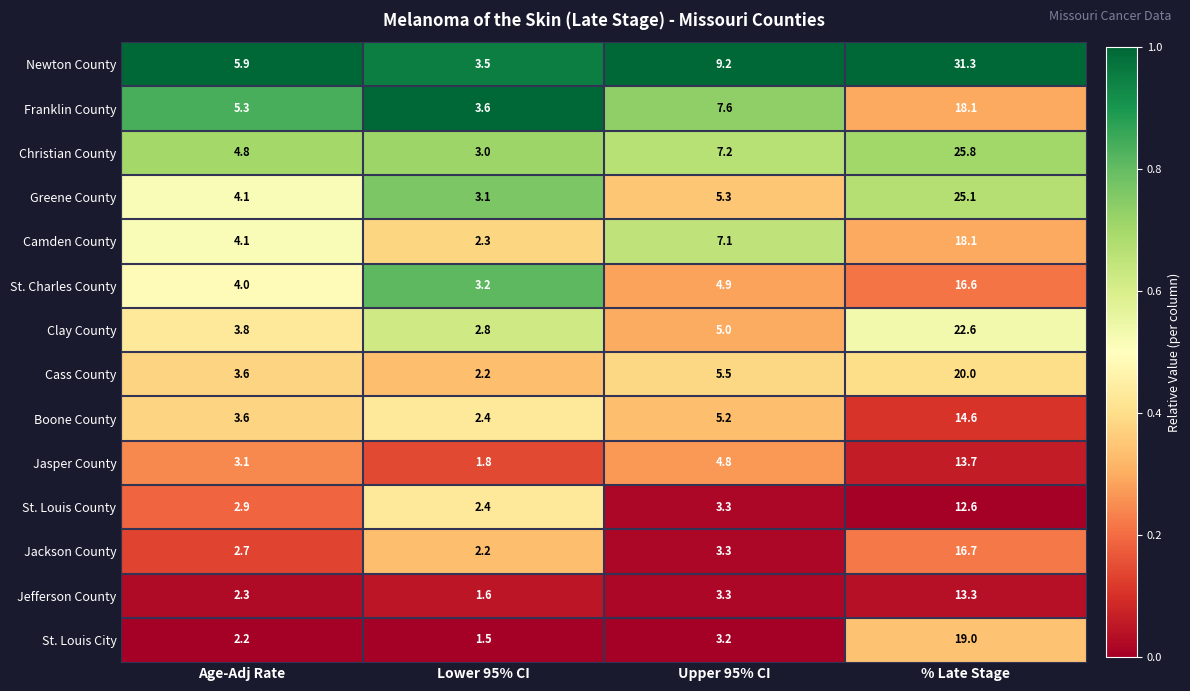

Which series changed the most between Age-Adj Rate and % Late Stage?

Newton County